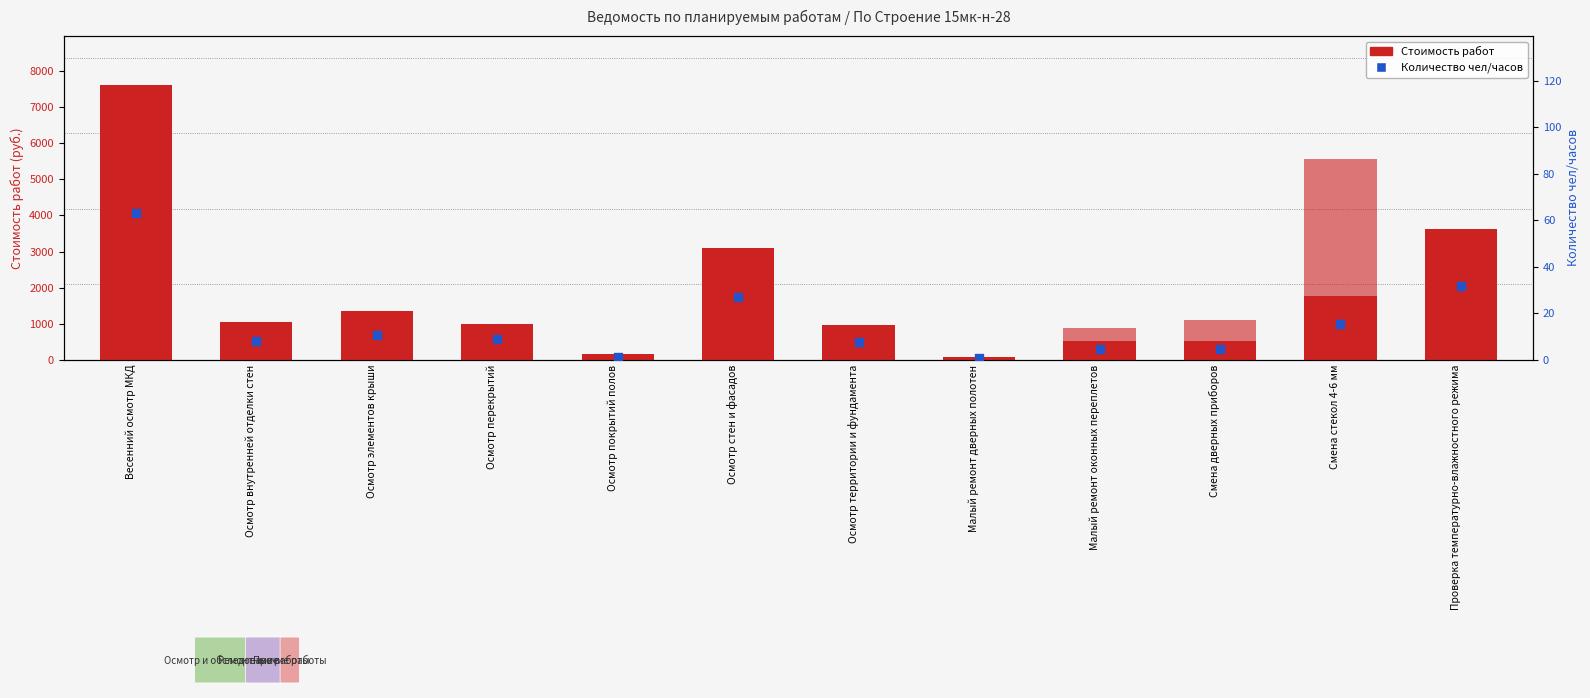

Which series has the widest spread of Y values?

Стоимость работ